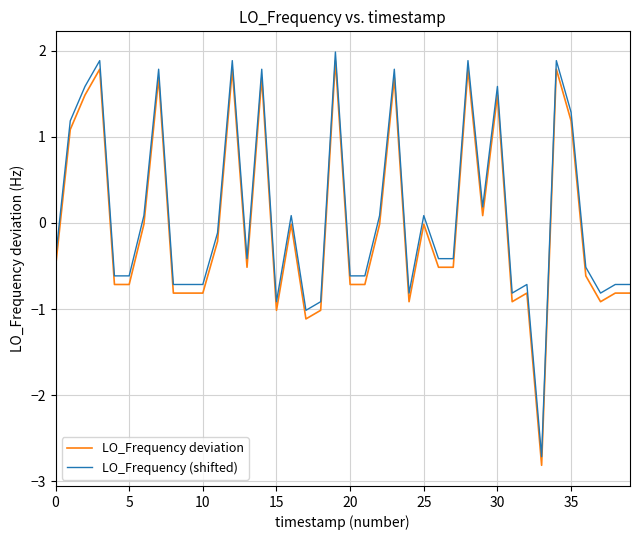

What is the difference between the maximum and minimum values in the LO_Frequency (shifted) series?

4.7